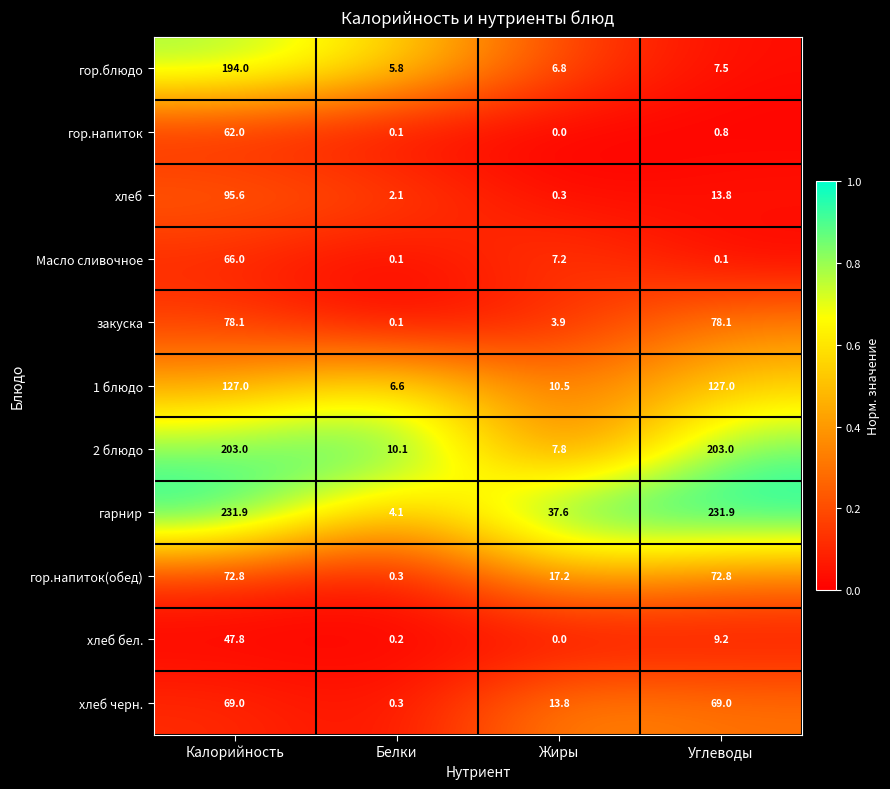

At which category is the sum across all series the highest?

Калорийность